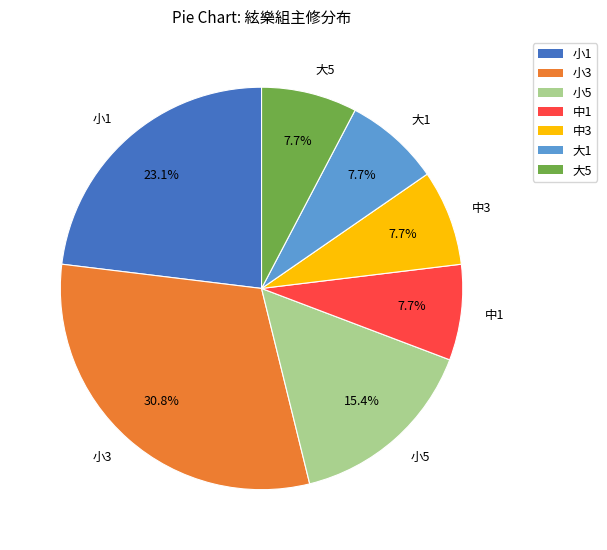

Combined, what portion of the pie is 大5 and 大1?

15.4%